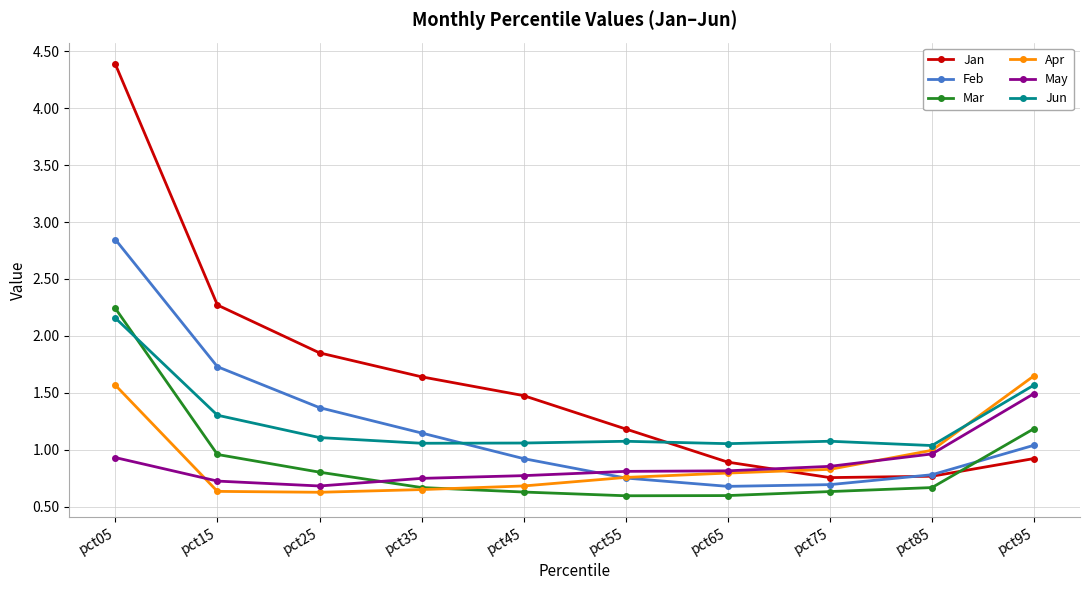

Is this an area chart (filled region under the line)?

No